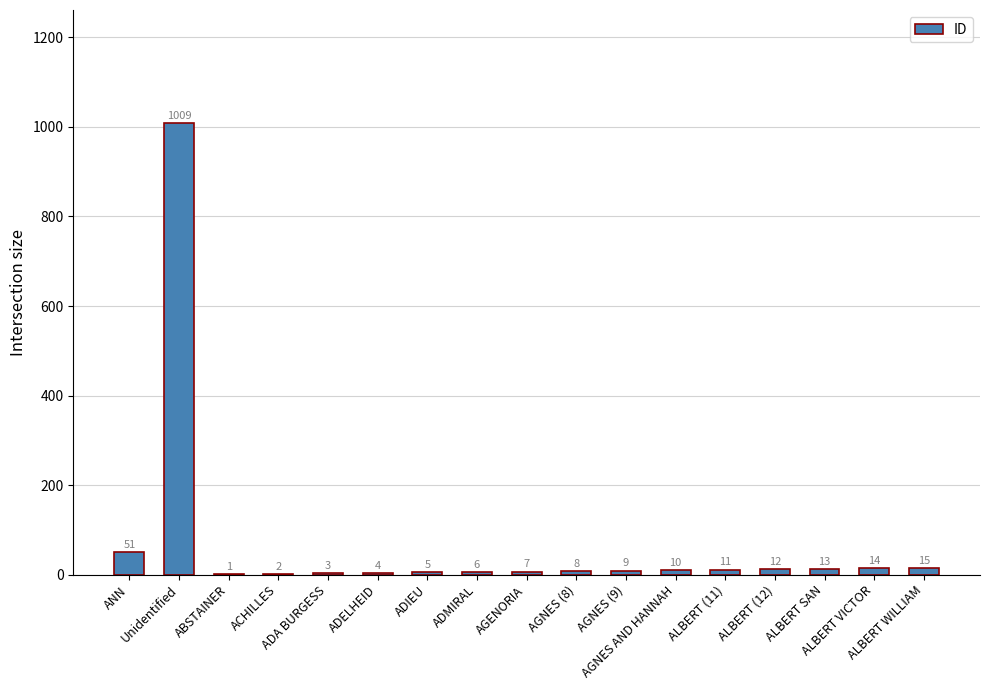

What is the greatest value displayed?

1009